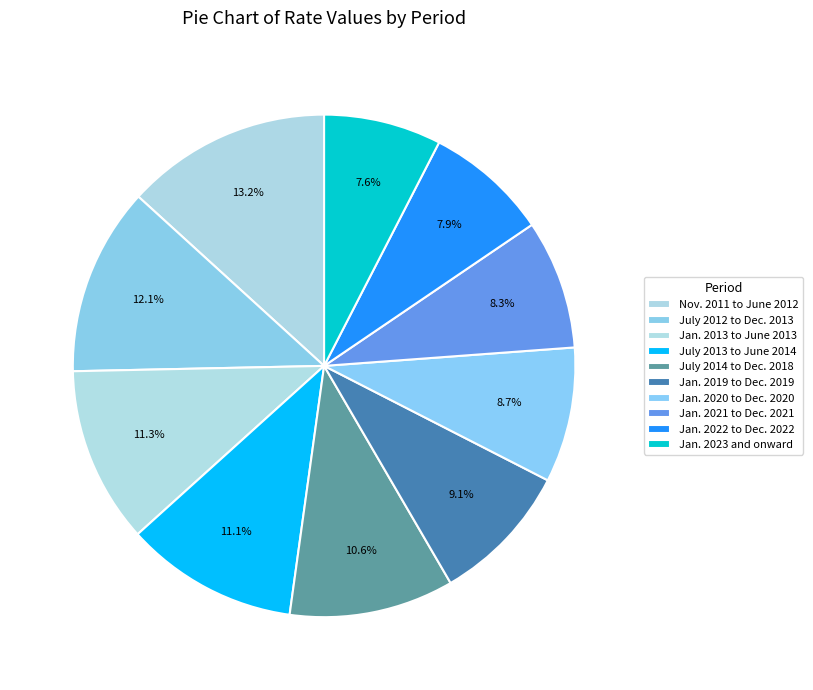

Rank the categories by value from highest to lowest.

Nov. 2011 to June 2012, July 2012 to Dec. 2013, Jan. 2013 to June 2013, July 2013 to June 2014, July 2014 to Dec. 2018, Jan. 2019 to Dec. 2019, Jan. 2020 to Dec. 2020, Jan. 2021 to Dec. 2021, Jan. 2022 to Dec. 2022, Jan. 2023 and onward